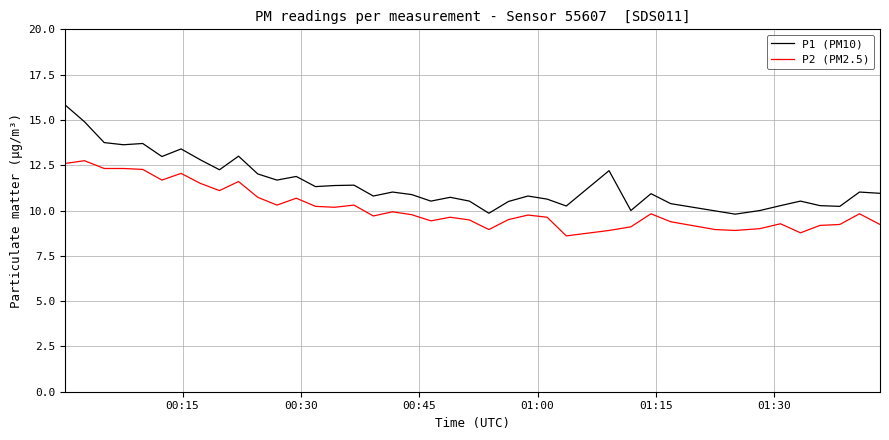

True or false: P2 (PM2.5) and P1 (PM10) cross at least once.

False